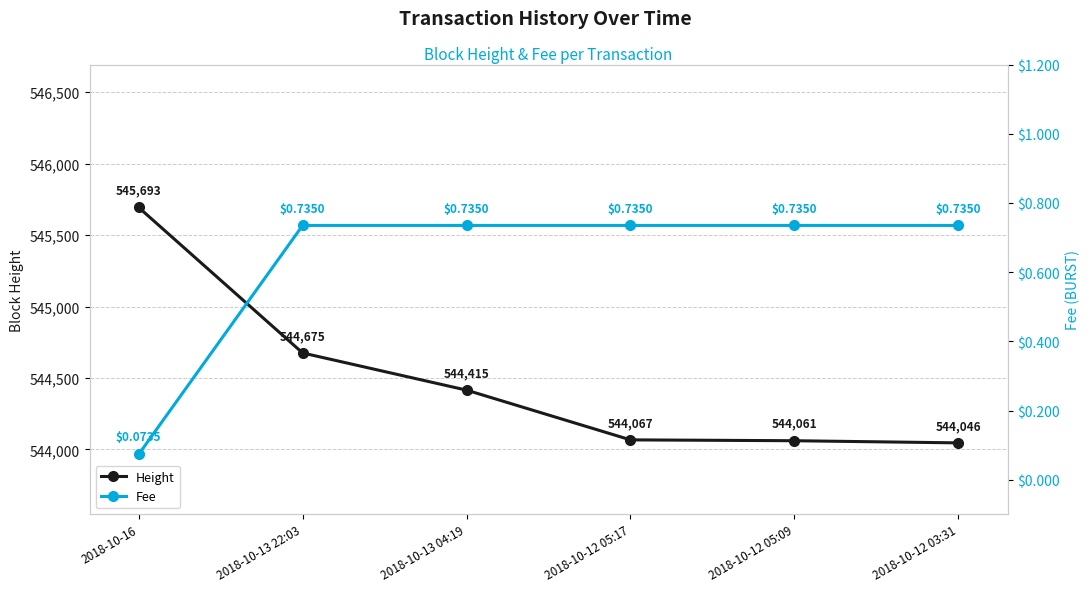

What is the total value across all series at 2018-10-13 04:19?

544415.7